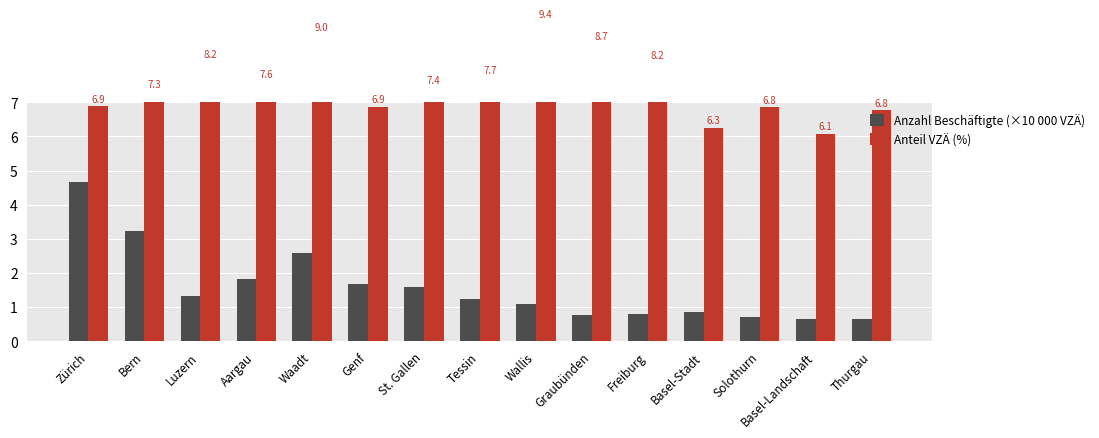

Where does the Anzahl Beschäftigte (×10 000 VZÄ) series first go above 1?

Zürich